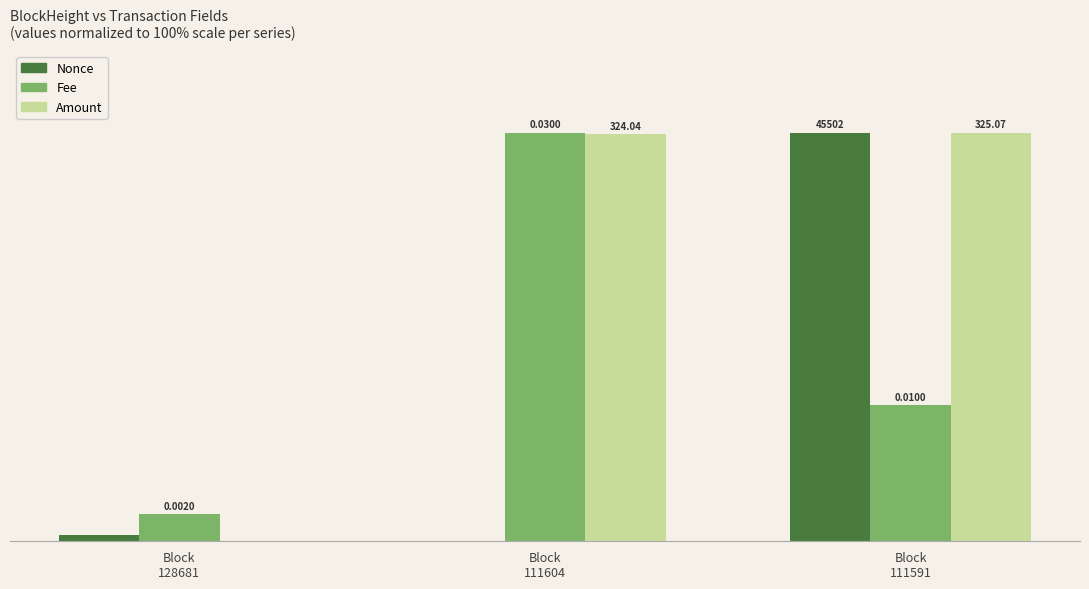

Which series has the largest total across all categories?

Amount